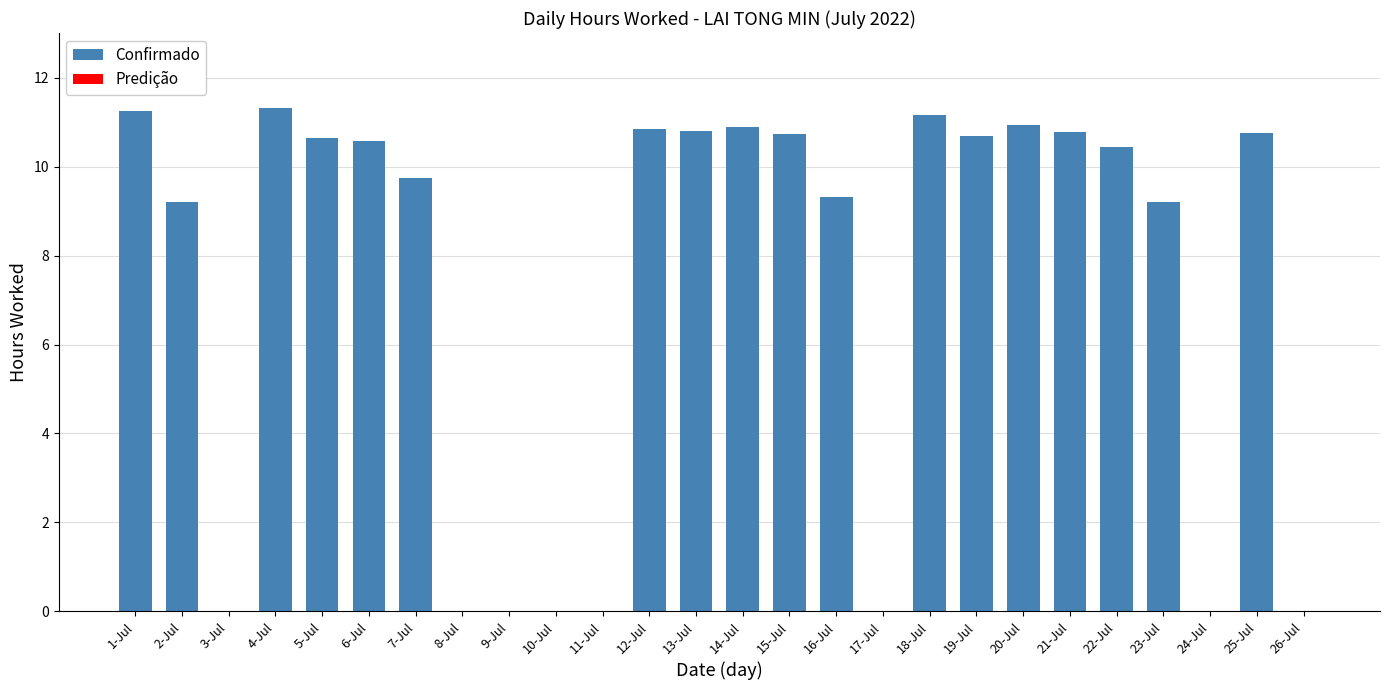

What is the change in value from 13-Jul to 23-Jul?

-1.6